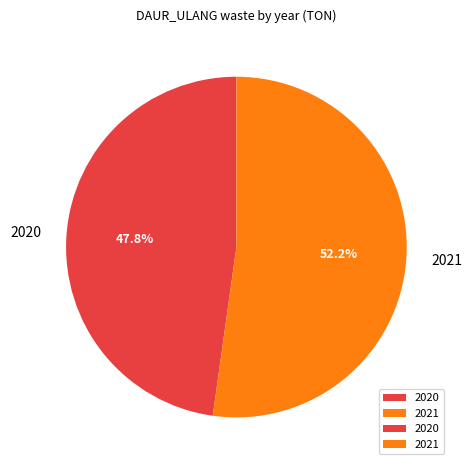

How many slices are in this pie chart?

2